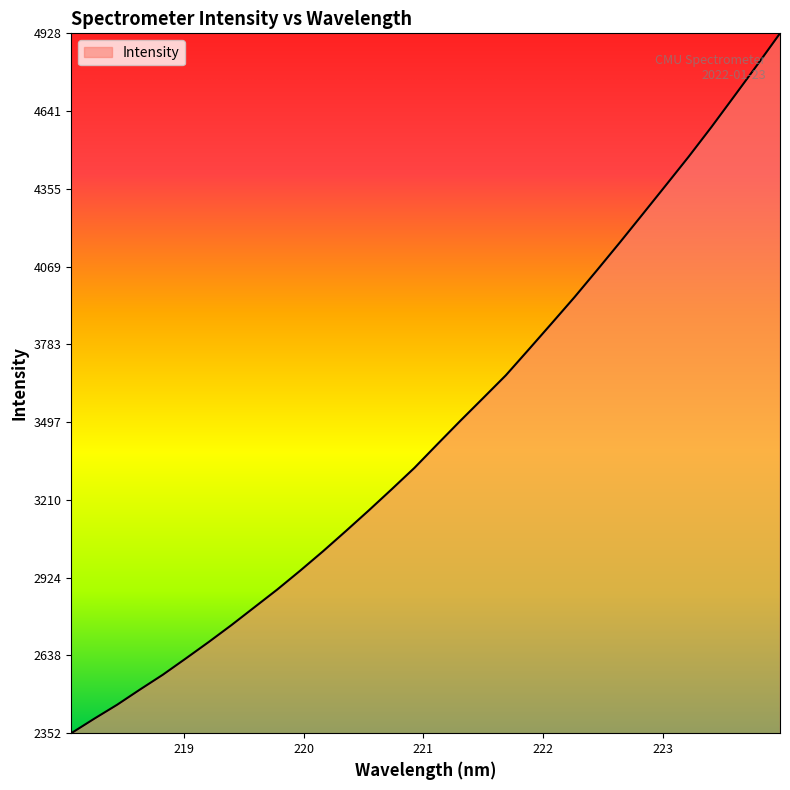

What is the difference between the maximum and minimum values?

2576.0